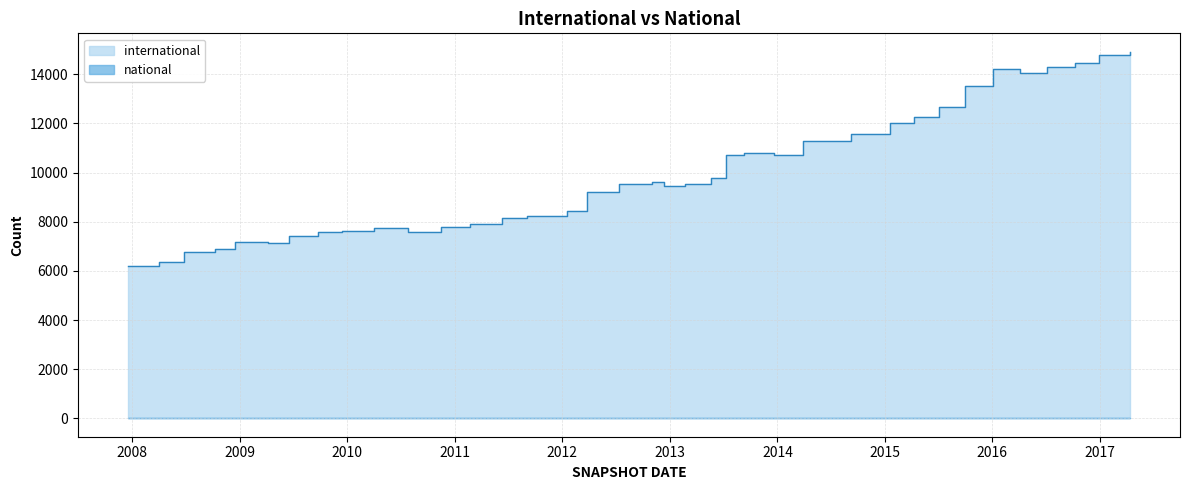

Reading left to right, transcribe all the data shown in this chart.

international: 2012-10-31=9609	2012-03-26=9220	2010-04-01=7730	2013-12-20=10721	2011-09-05=8248	2015-10-01=13507	2012-01-18=8451	2007-12-19=6193	2015-07-03=12666	2015-01-19=12005	2008-04-01=6342	2014-09-08=11587	2008-06-27=6781	2013-09-10=10811	2009-09-25=7591	2011-06-10=8172	2013-02-20=9525	2013-05-21=9761	2008-12-17=7168	2011-02-21=7897	2016-12-27=14785	2015-04-09=12269	2010-11-17=7794	2010-07-26=7586	2009-12-16=7638	2012-07-13=9555	2014-03-28=11274	2016-07-04=14306	2009-04-06=7123	2016-01-04=14199	2016-10-07=14468	2008-10-10=6876	2016-04-05=14064	2017-04-12=14918	2009-06-17=7427	2013-07-09=10713	2012-12-11=9453
national: 2012-10-31=0	2012-03-26=0	2010-04-01=0	2013-12-20=0	2011-09-05=0	2015-10-01=0	2012-01-18=0	2007-12-19=0	2015-07-03=0	2015-01-19=0	2008-04-01=0	2014-09-08=0	2008-06-27=0	2013-09-10=0	2009-09-25=0	2011-06-10=0	2013-02-20=0	2013-05-21=0	2008-12-17=0	2011-02-21=0	2016-12-27=0	2015-04-09=0	2010-11-17=0	2010-07-26=0	2009-12-16=0	2012-07-13=0	2014-03-28=0	2016-07-04=0	2009-04-06=0	2016-01-04=0	2016-10-07=0	2008-10-10=0	2016-04-05=0	2017-04-12=0	2009-06-17=0	2013-07-09=0	2012-12-11=0